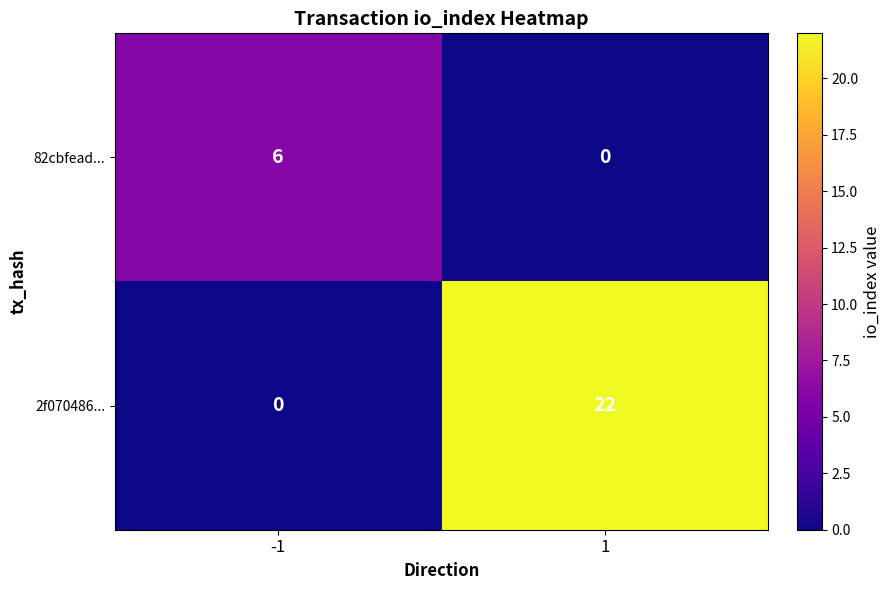

Between -1 and 1, which series saw the biggest shift?

2f070486...